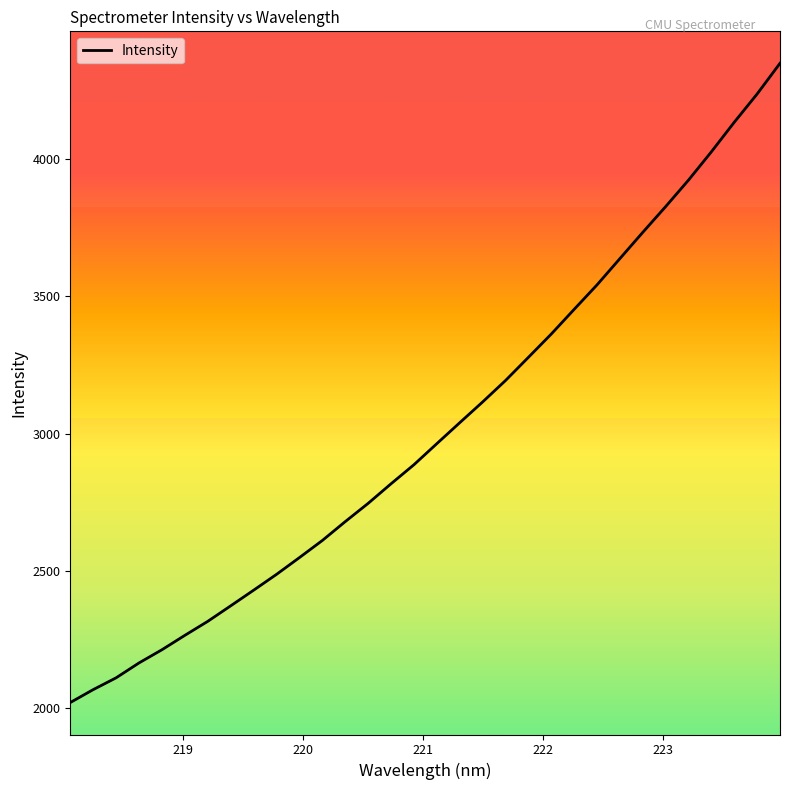

What is the maximum value shown in the chart?

4348.5